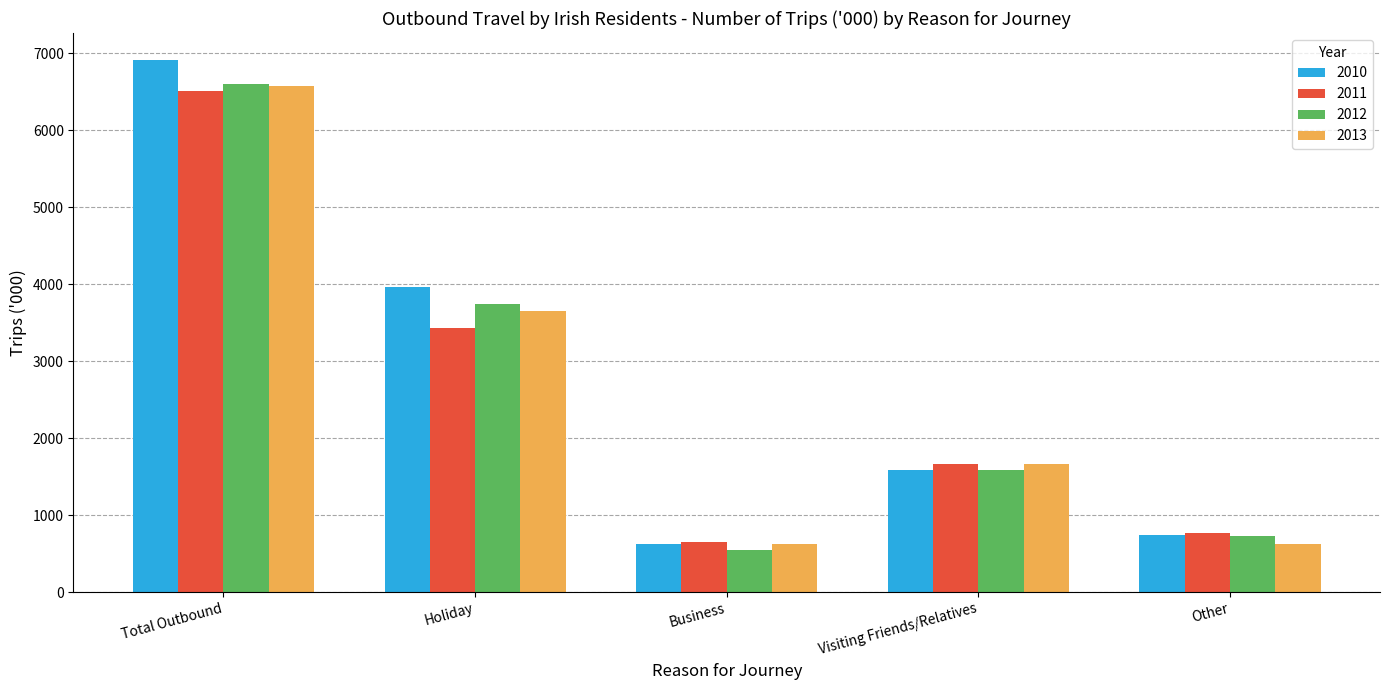

At which category is the sum across all series the highest?

Total Outbound